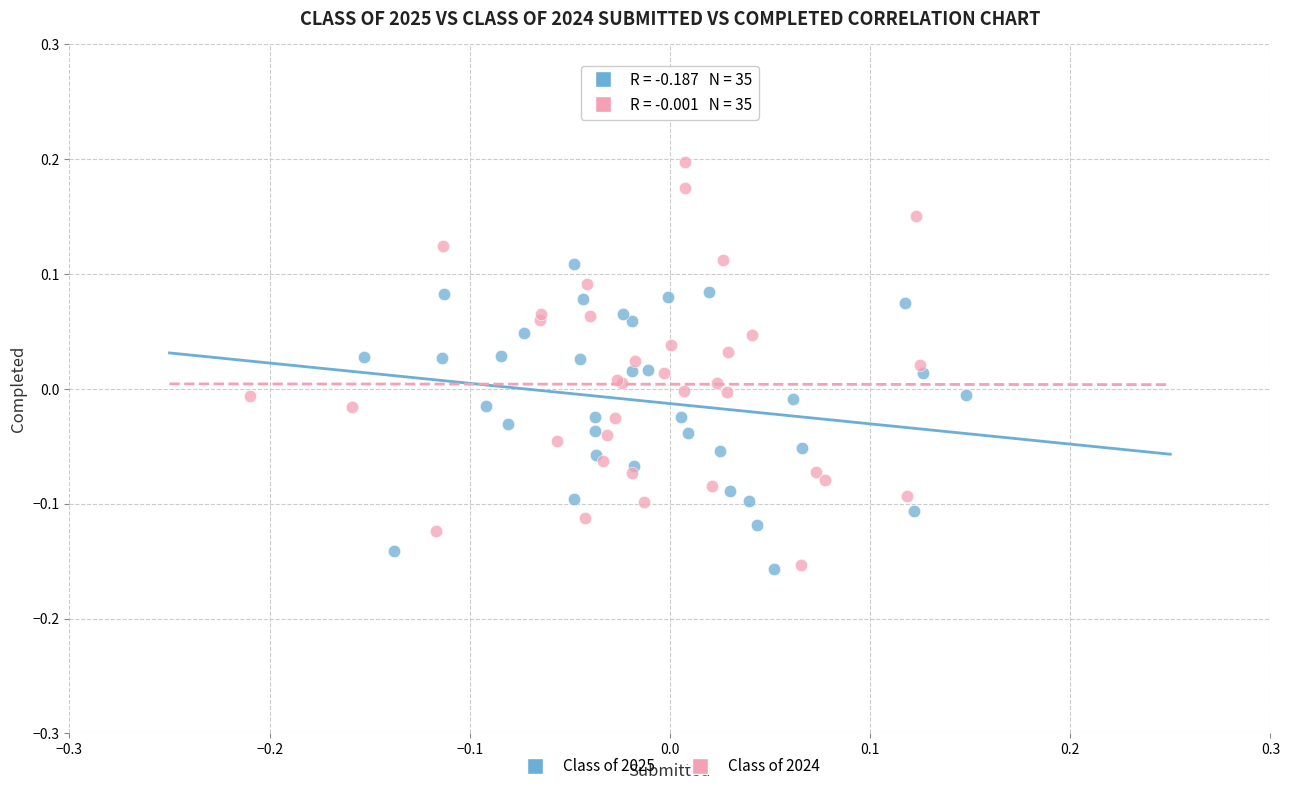

Which series reaches the maximum Y coordinate?

Class of 2024